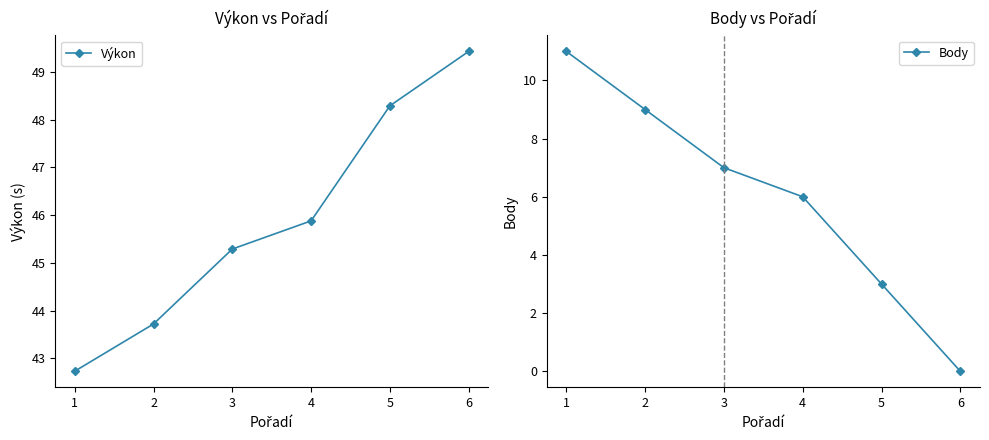

At how many categories does at least one series exceed 33?

6